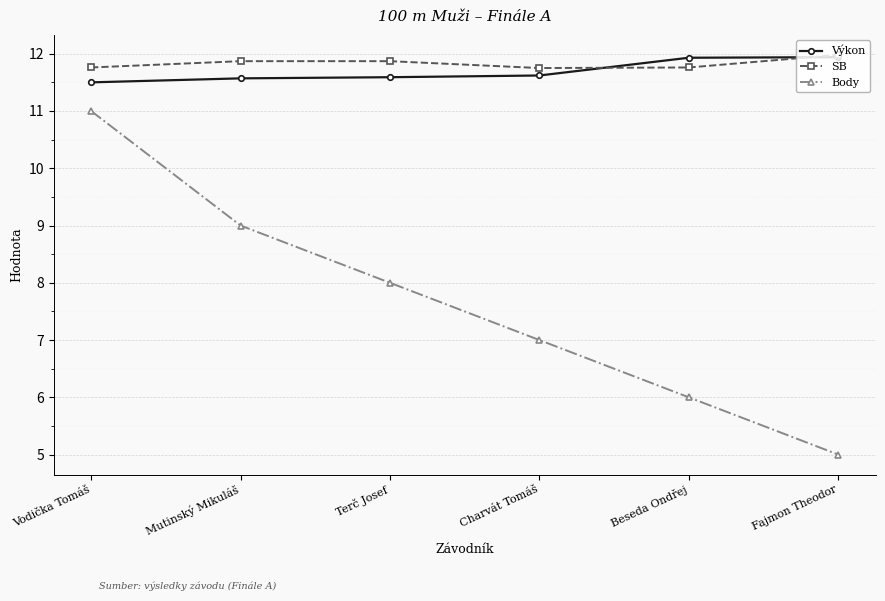

Is the value of Body at Vodička Tomáš greater than the value of SB at Fajmon Theodor?

No